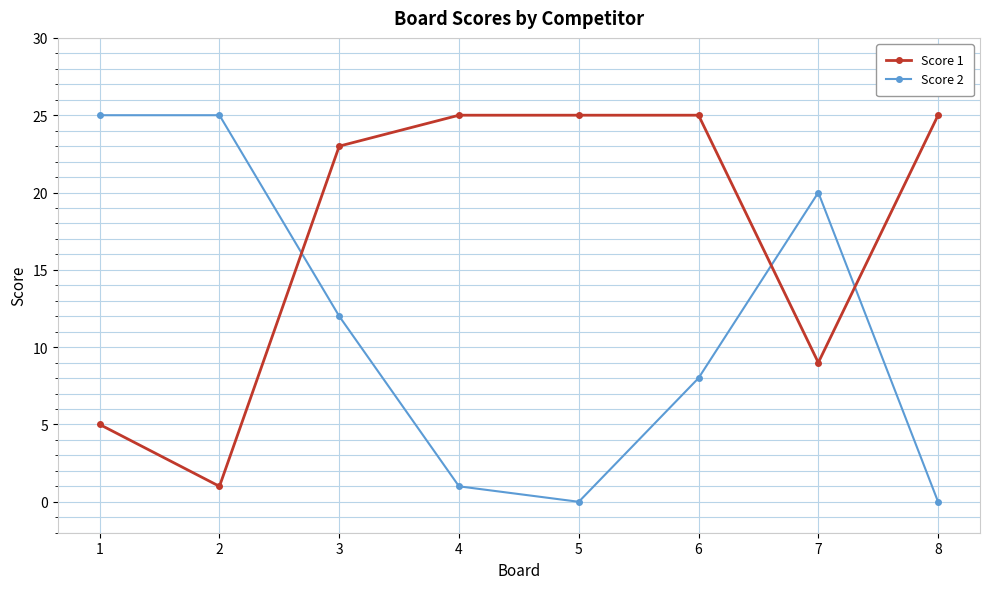

Which series changed the most between 3 and 5?

Score 2